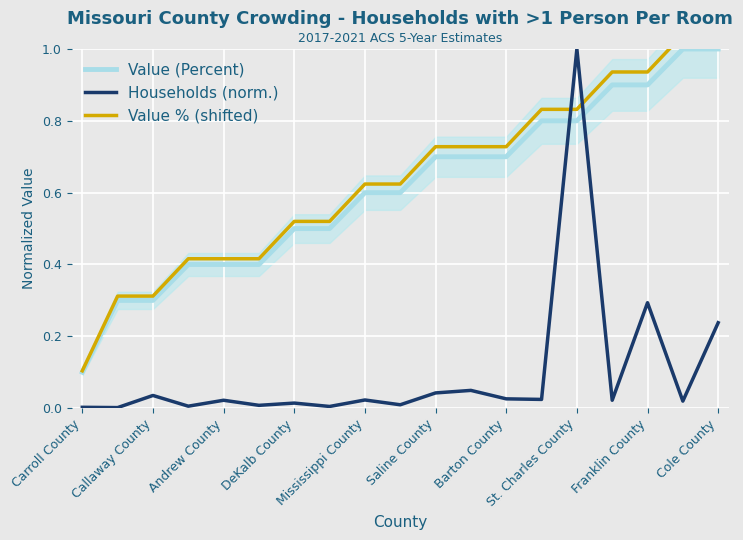

The value of Value (Percent) at DeKalb County is 0.5. True or false?

True